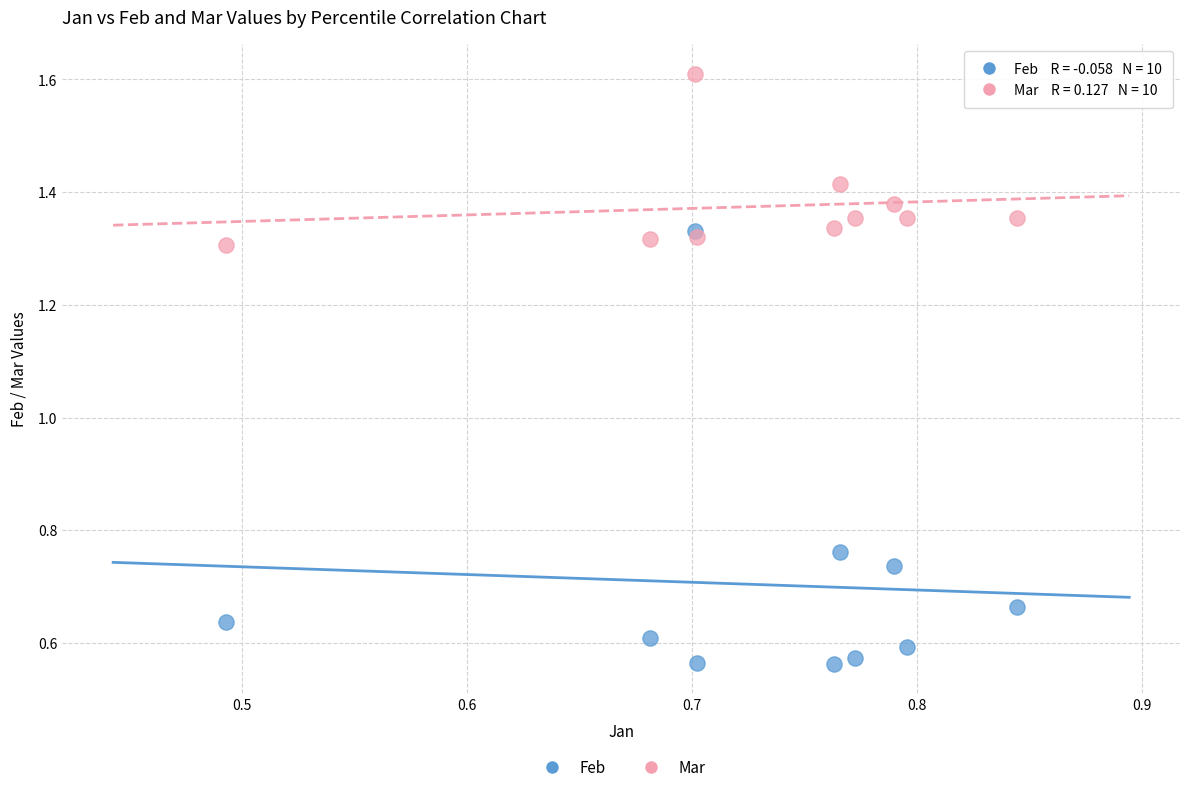

Which series contains the lowest Y value?

Feb